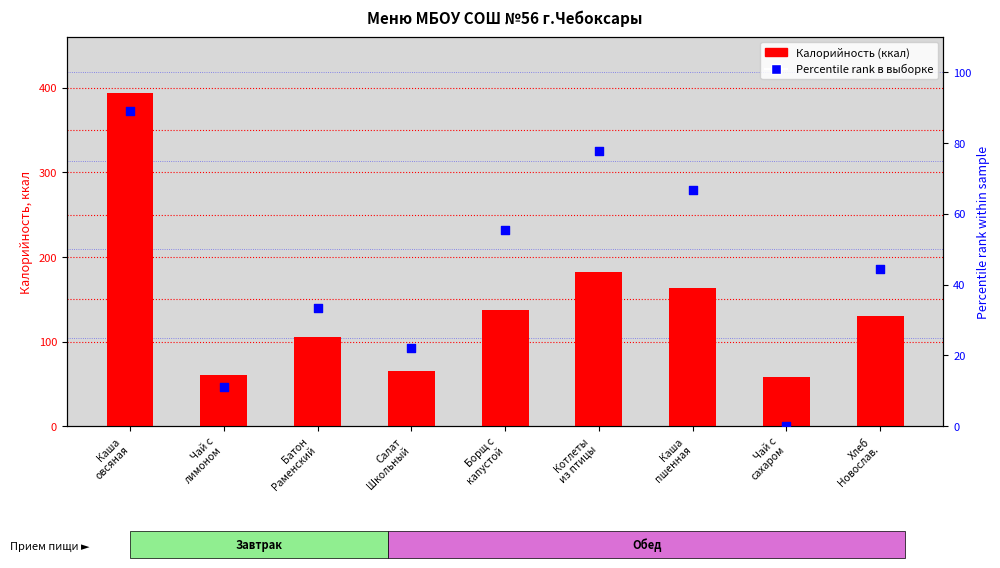

Which series has the largest total across all categories?

Калорийность (ккал)